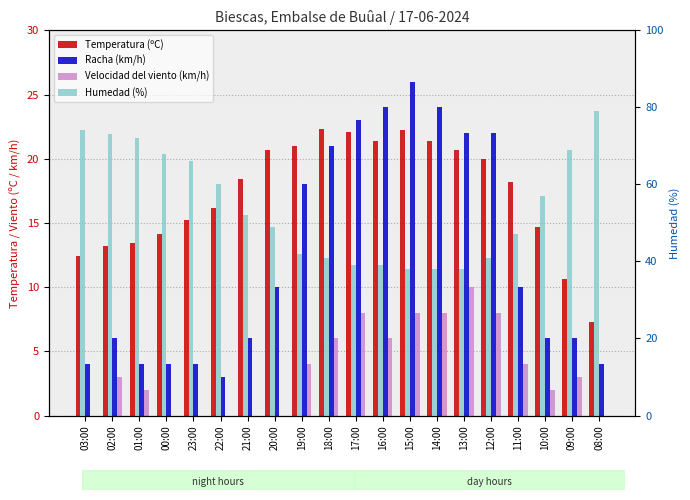

Which series has the largest total across all categories?

Humedad (%)